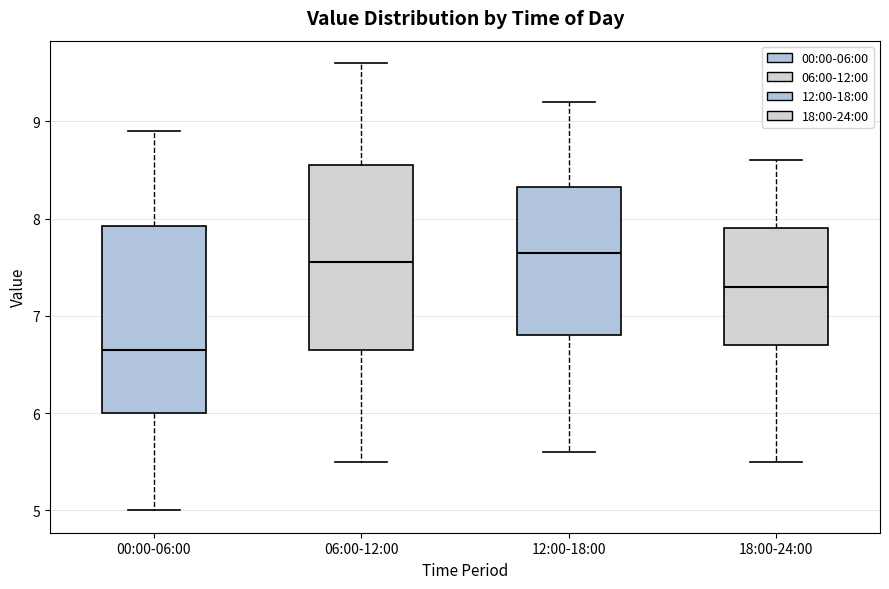

Reading left to right, transcribe this box plot: for each box, give where its median line is, the range the box spans, and where its two whiskers end, as read against the y-axis. The values are not printed on the chart, so give them approximately, as read against the axis.

00:00-06:00: median 6.7, box 6.0 to 7.9, whiskers 5.0 to 8.9
06:00-12:00: median 7.6, box 6.7 to 8.6, whiskers 5.5 to 9.6
12:00-18:00: median 7.7, box 6.8 to 8.3, whiskers 5.6 to 9.2
18:00-24:00: median 7.3, box 6.7 to 7.9, whiskers 5.5 to 8.6